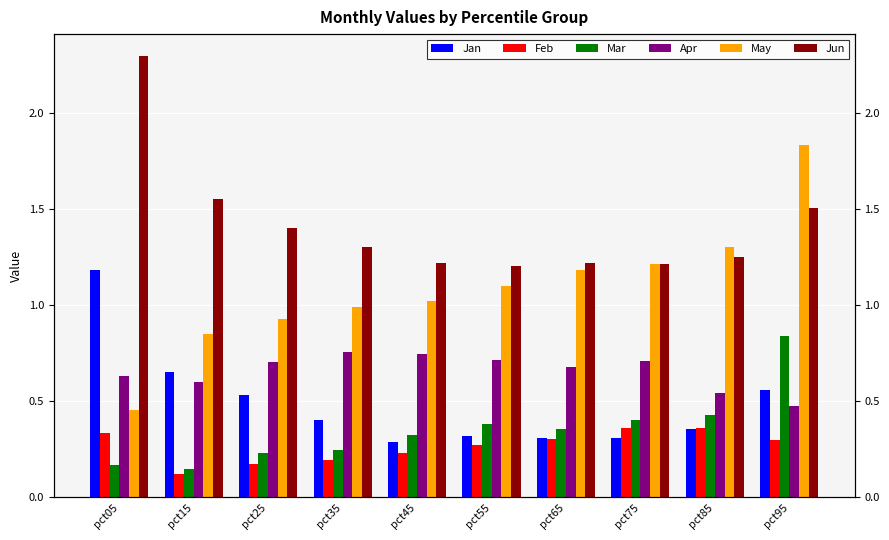

At which label does Mar reach its minimum?

pct15